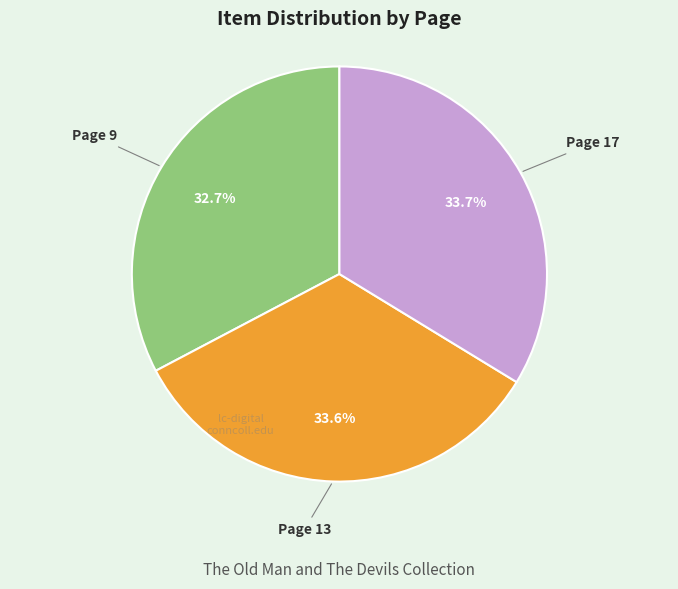

Is there any slice that represents more than half of the pie?

No